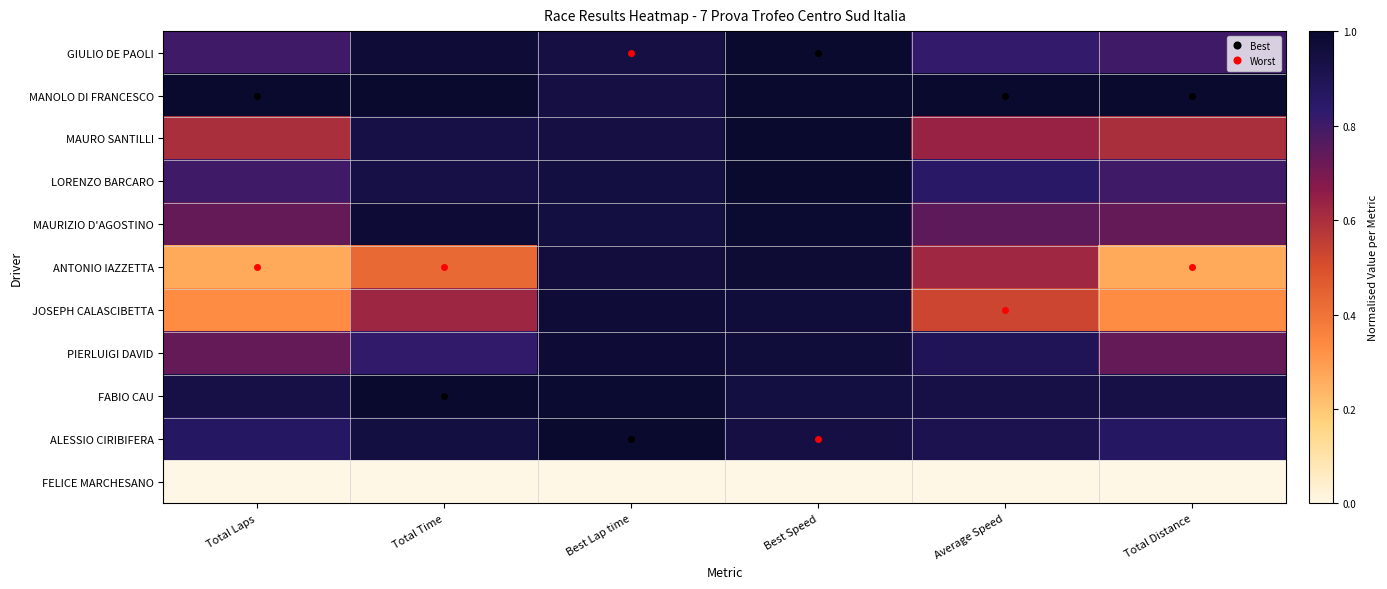

What is the difference between the highest and lowest values at Best Lap time?

1.0